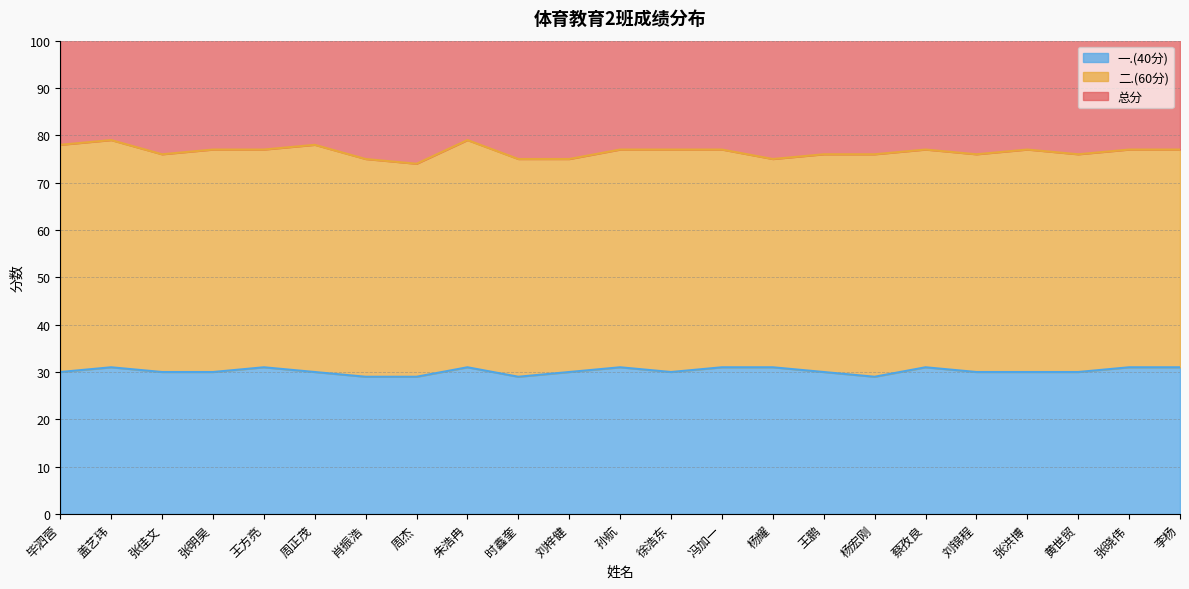

What is the label of the 23rd point from the left?

李杨